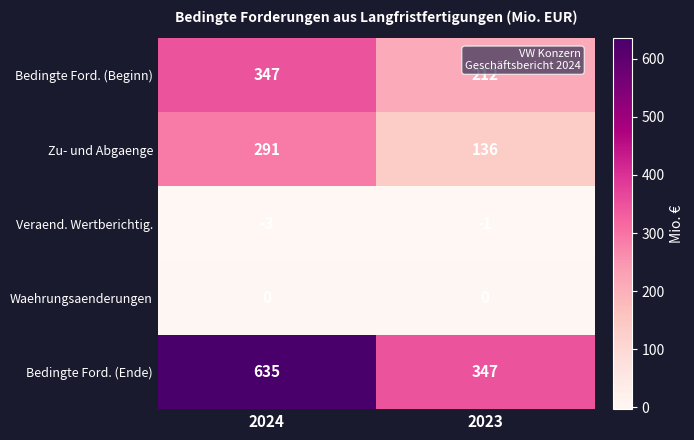

What is the minimum value shown in the chart?

-3